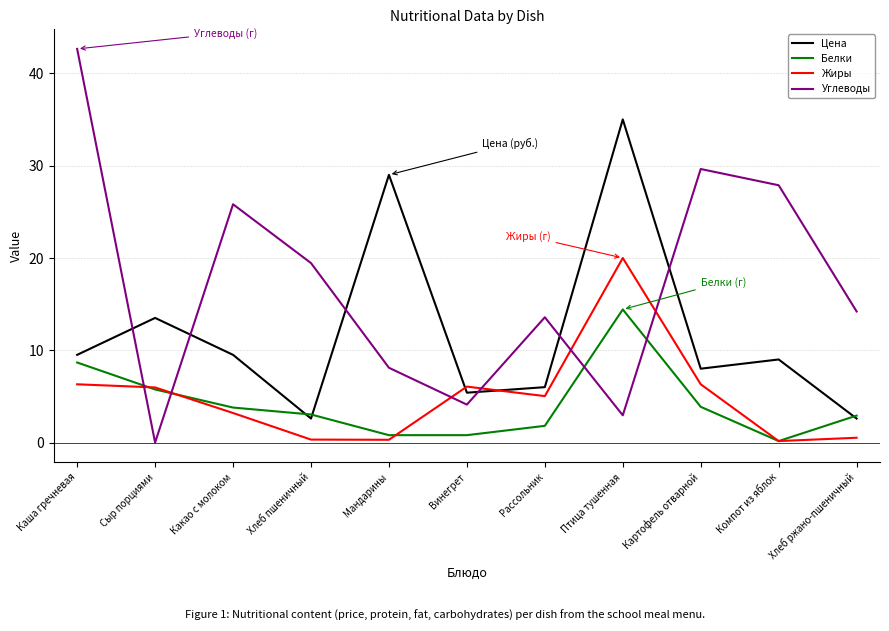

What position from the right is Рассольник?

5